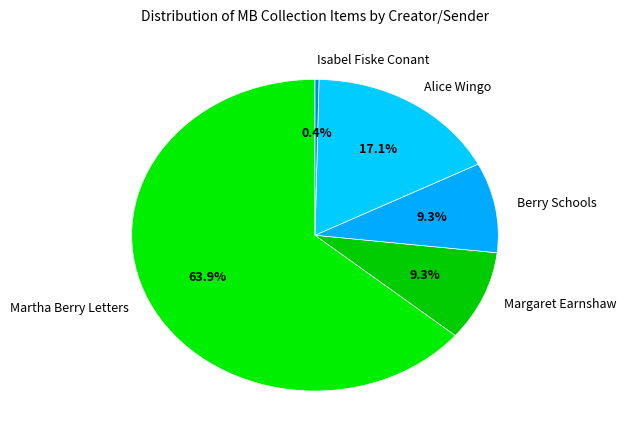

How many slices are in this pie chart?

5